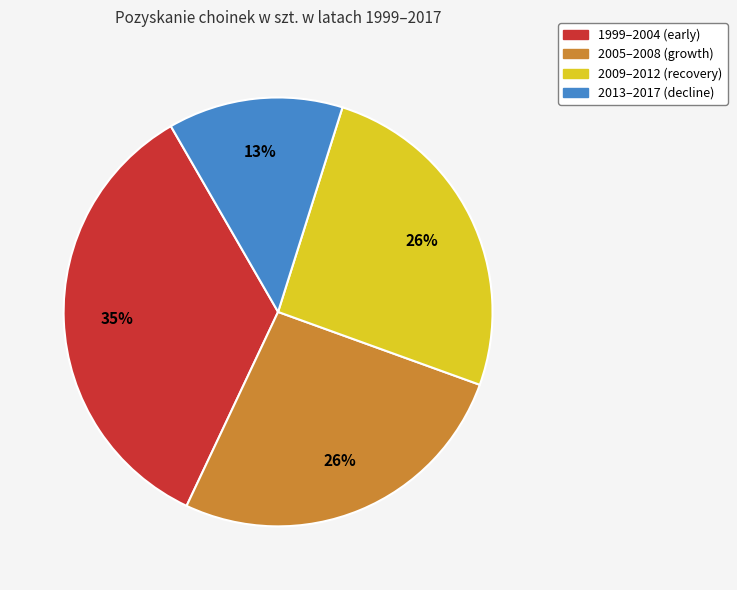

What is the smallest slice in the pie chart?

2013–2017 (decline)